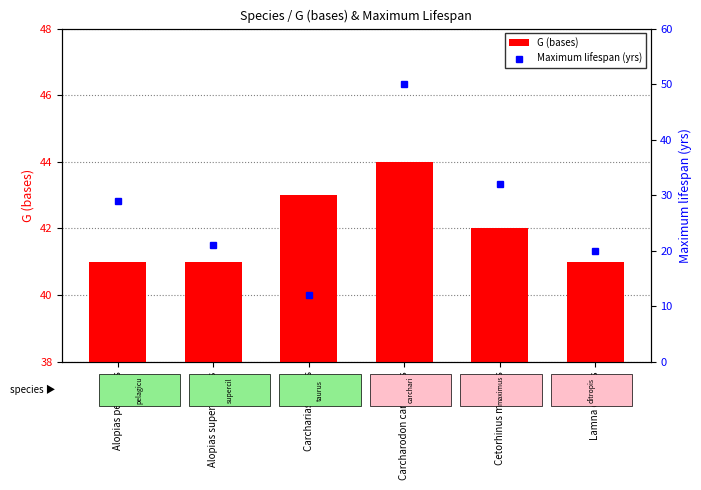

Rank the series by their average value, from highest to lowest.

G (bases), Maximum lifespan (yrs)